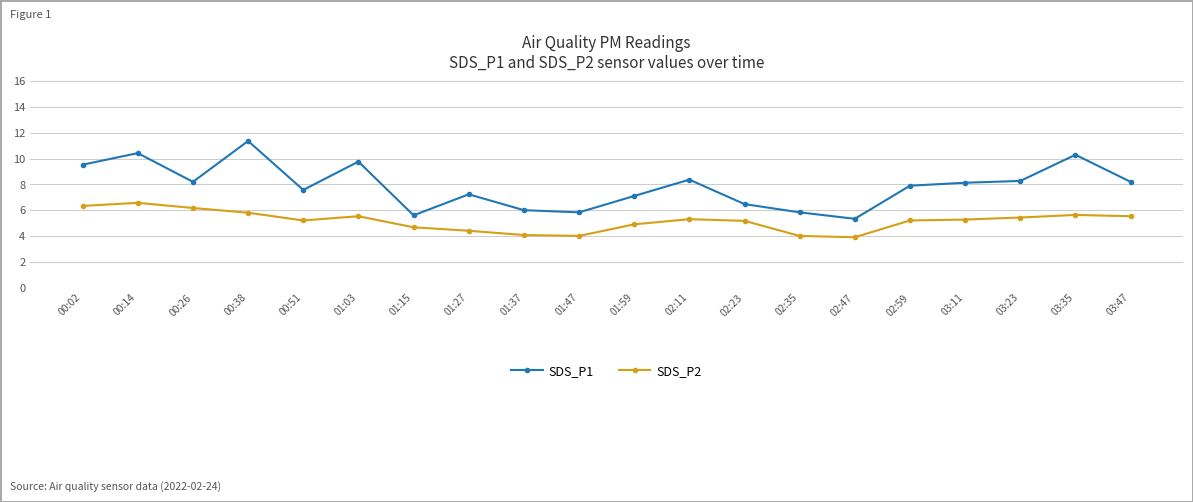

True or false: SDS_P2 and SDS_P1 cross at least once.

False